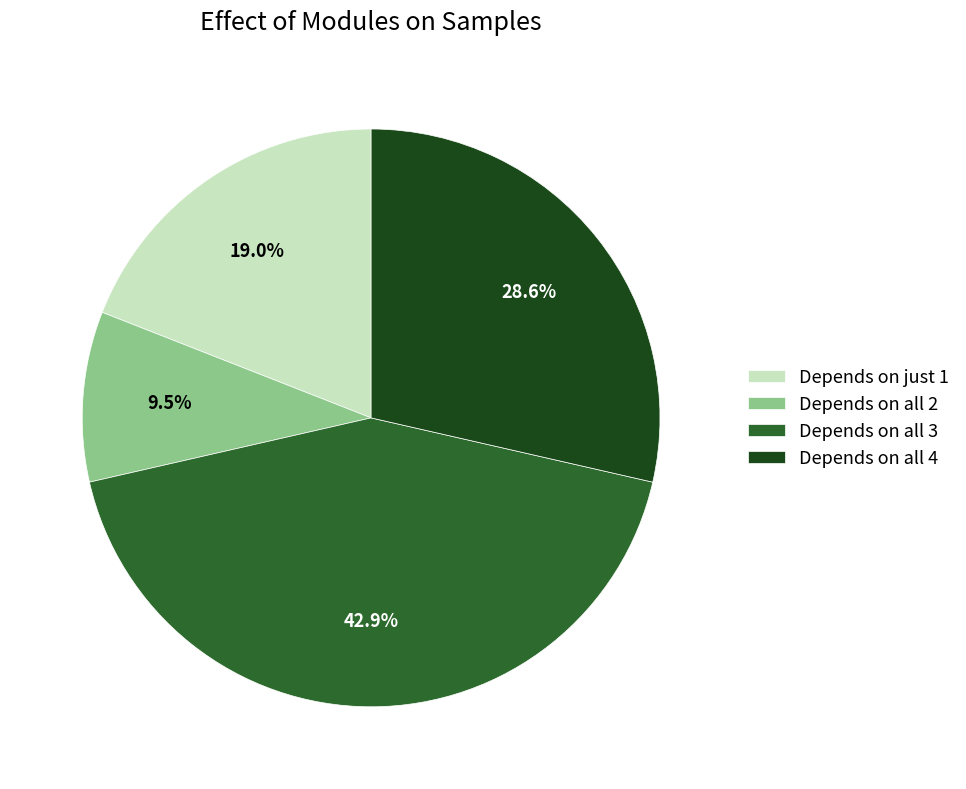

How much of the chart is everything except Depends on just 1?

81.0%